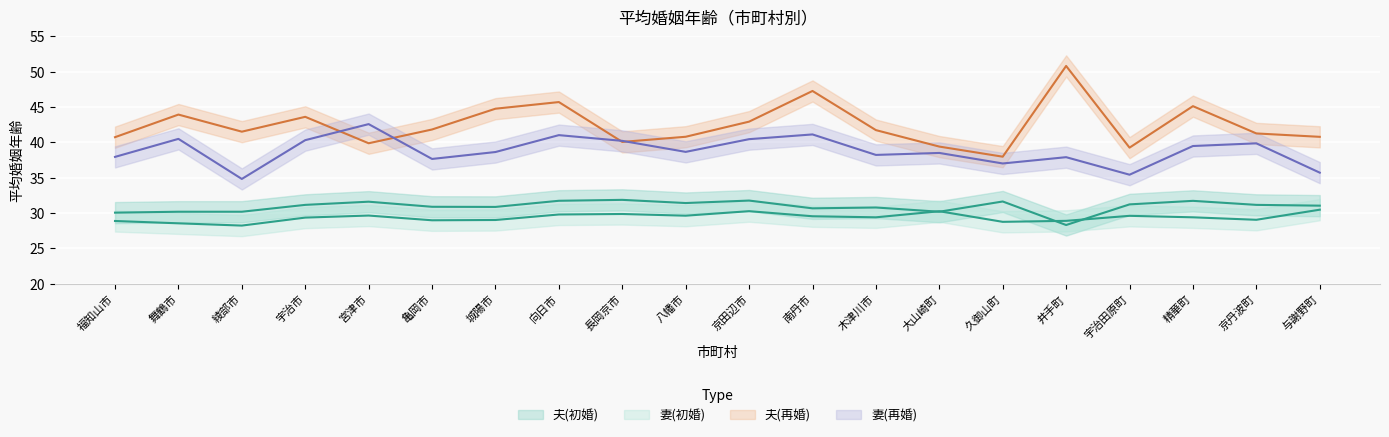

What is the difference between the second highest and second lowest values in the 妻(再婚) series?

5.7